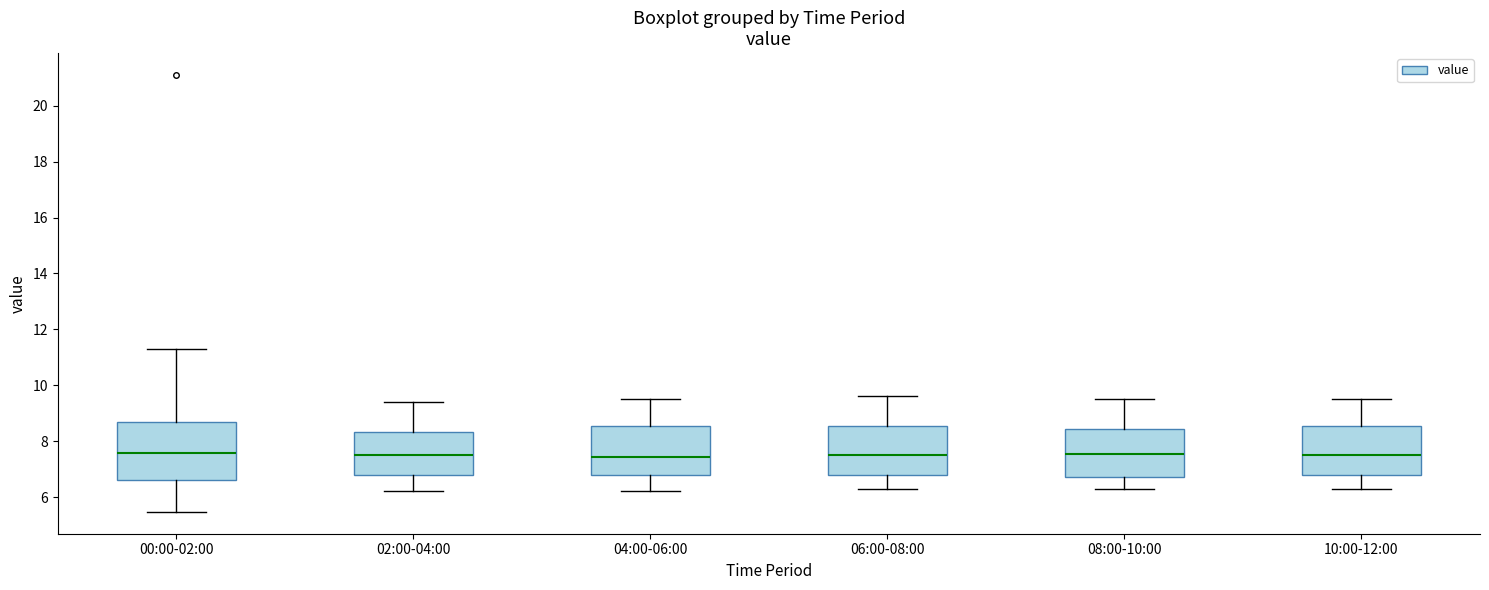

Where does the median line of the box for 04:00-06:00 sit on the y-axis? The values are not printed on the chart, so give them approximately, as read against the axis.

7.4